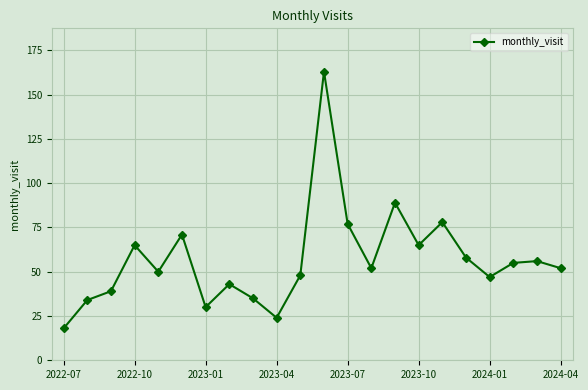

How many points are higher than both their immediate neighbors (excluding endpoints)?

7